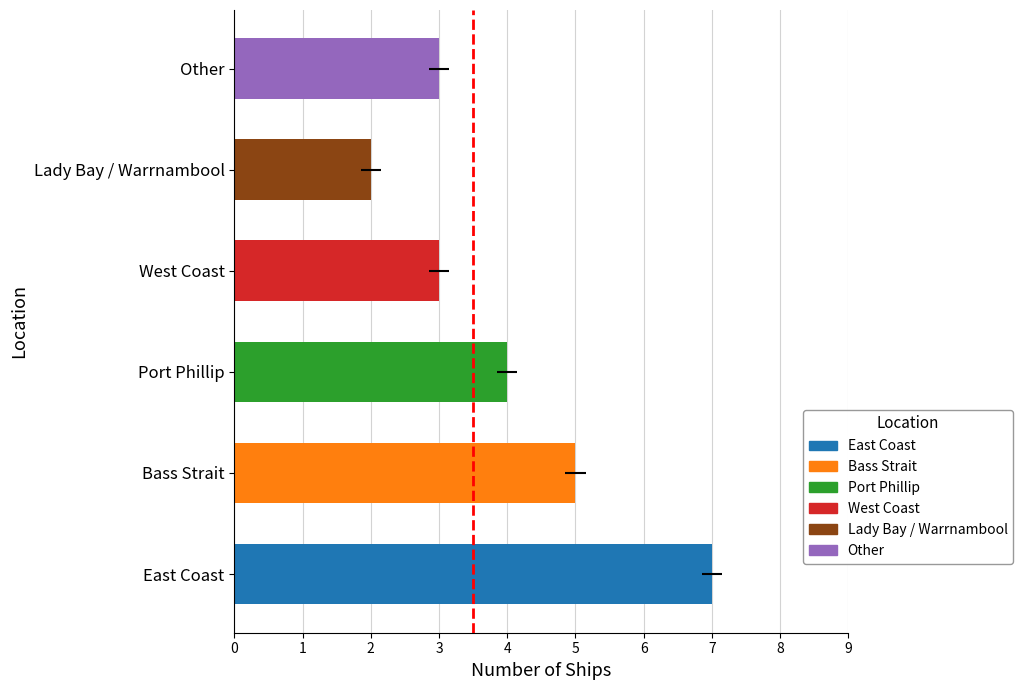

What is the label of the 2nd bar from the left?

Bass Strait